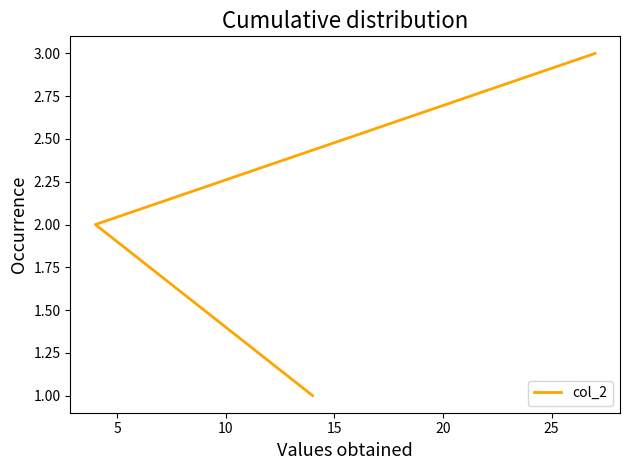

What value does the data have at 5?

2